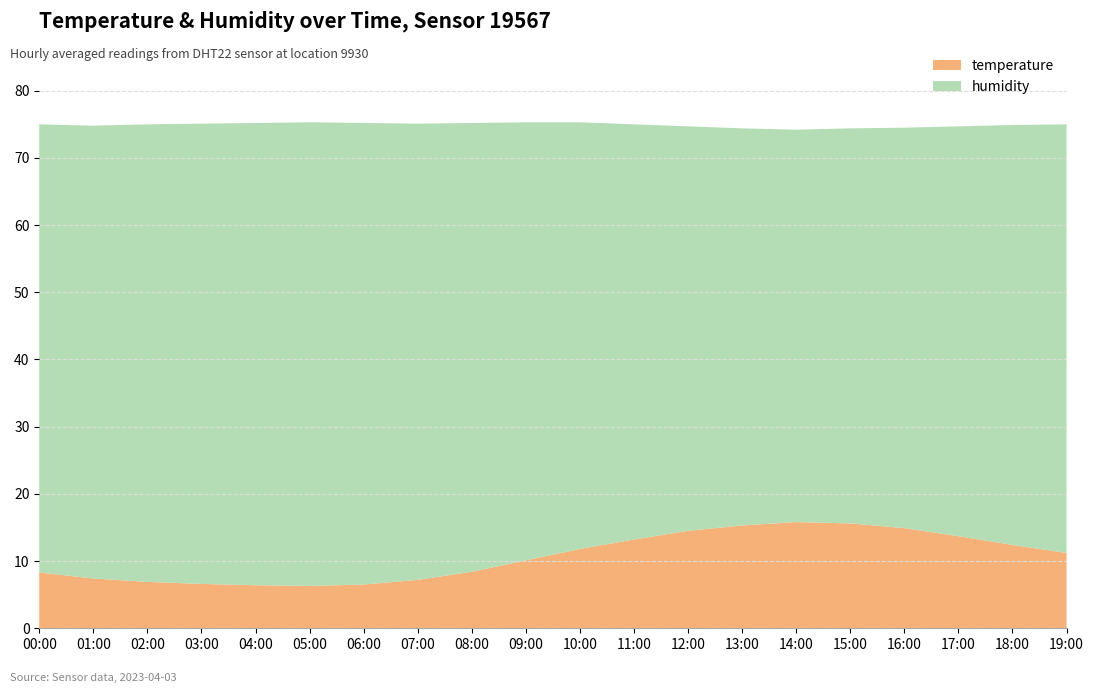

Reading left to right, list all the values displayed in this chart.

temperature: 8.3	7.4	6.9	6.6	6.4	6.3	6.5	7.2	8.4	10.1	11.8	13.2	14.5	15.3	15.8	15.6	14.9	13.7	12.4	11.2
humidity: 66.7	67.4	68.1	68.5	68.8	69.0	68.7	67.9	66.8	65.2	63.5	61.8	60.2	59.1	58.4	58.8	59.6	61.0	62.5	63.8